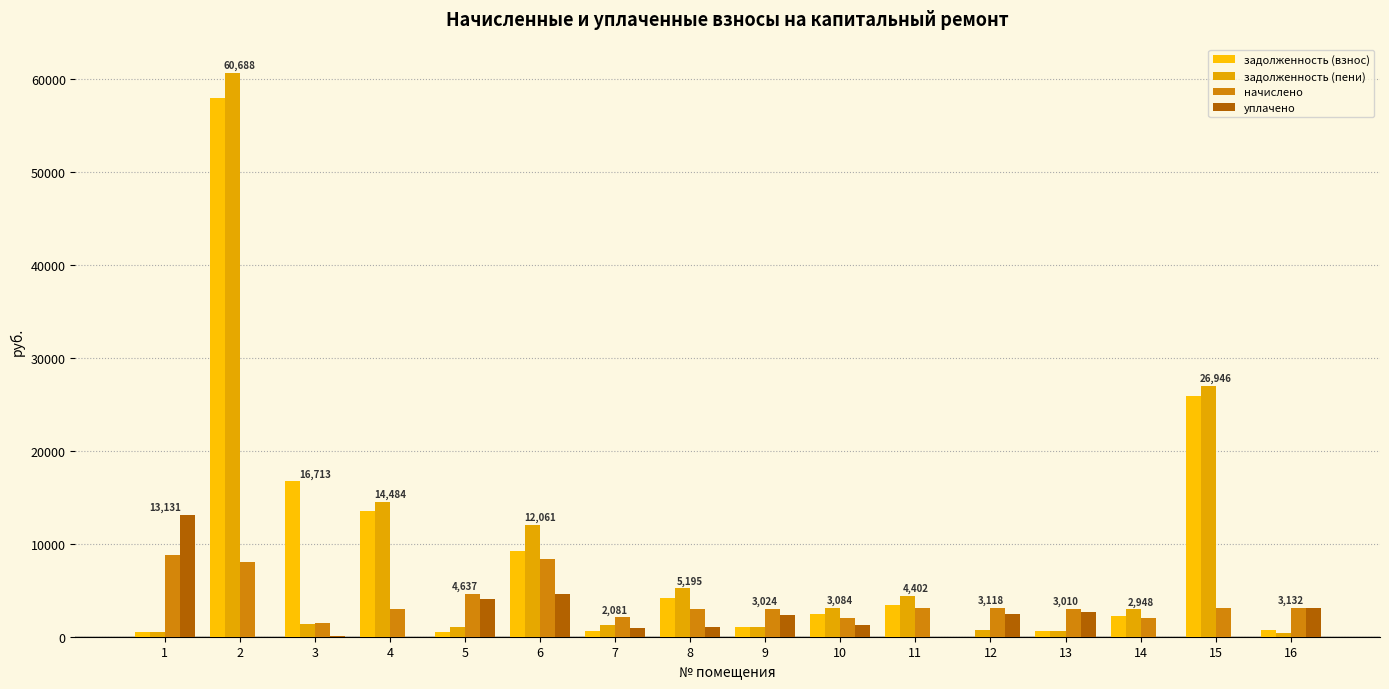

Which series changed the most between 2 and 8?

задолженность (пени)